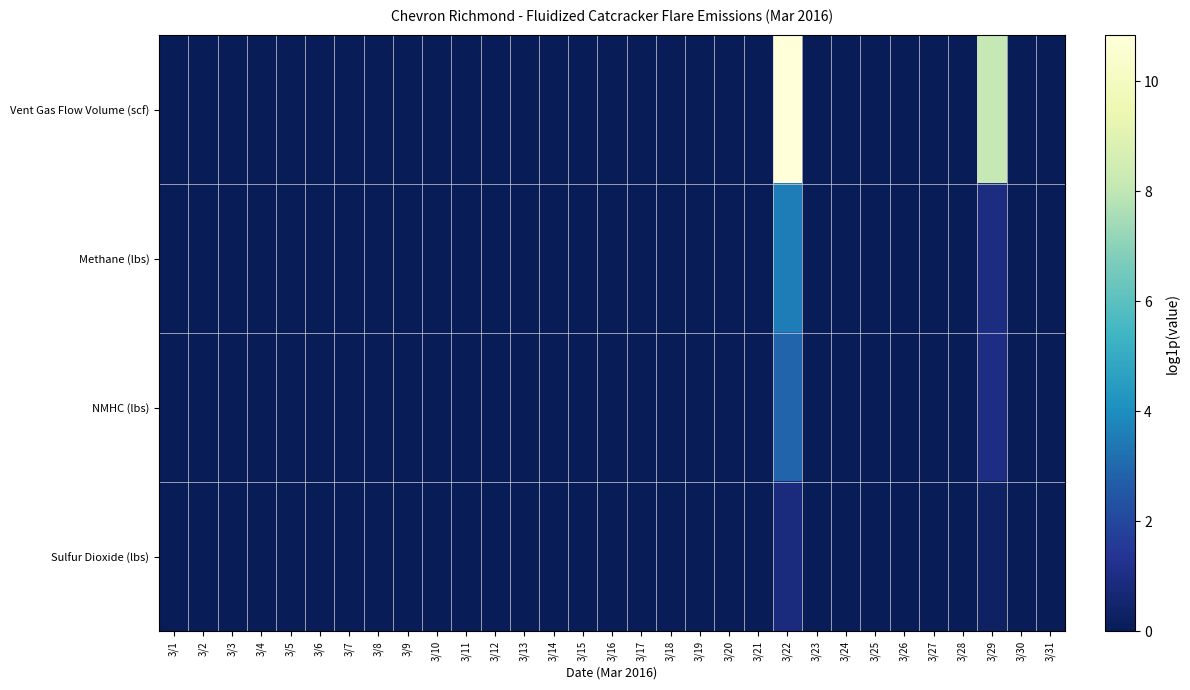

Reading left to right, what are all the values shown in this chart?

Vent Gas Flow Volume (scf): 3/1=0.0	3/2=0.0	3/3=0.0	3/4=0.0	3/5=0.0	3/6=0.0	3/7=0.0	3/8=0.0	3/9=0.0	3/10=0.0	3/11=0.0	3/12=0.0	3/13=0.0	3/14=0.0	3/15=0.0	3/16=0.0	3/17=0.0	3/18=0.0	3/19=0.0	3/20=0.0	3/21=0.0	3/22=10.8	3/23=0.0	3/24=0.0	3/25=0.0	3/26=0.0	3/27=0.0	3/28=0.0	3/29=8.1	3/30=0.0	3/31=0.0
Methane (lbs): 3/1=0.0	3/2=0.0	3/3=0.0	3/4=0.0	3/5=0.0	3/6=0.0	3/7=0.0	3/8=0.0	3/9=0.0	3/10=0.0	3/11=0.0	3/12=0.0	3/13=0.0	3/14=0.0	3/15=0.0	3/16=0.0	3/17=0.0	3/18=0.0	3/19=0.0	3/20=0.0	3/21=0.0	3/22=3.5	3/23=0.0	3/24=0.0	3/25=0.0	3/26=0.0	3/27=0.0	3/28=0.0	3/29=1.0	3/30=0.0	3/31=0.0
NMHC (lbs): 3/1=0.0	3/2=0.0	3/3=0.0	3/4=0.0	3/5=0.0	3/6=0.0	3/7=0.0	3/8=0.0	3/9=0.0	3/10=0.0	3/11=0.0	3/12=0.0	3/13=0.0	3/14=0.0	3/15=0.0	3/16=0.0	3/17=0.0	3/18=0.0	3/19=0.0	3/20=0.0	3/21=0.0	3/22=2.9	3/23=0.0	3/24=0.0	3/25=0.0	3/26=0.0	3/27=0.0	3/28=0.0	3/29=1.0	3/30=0.0	3/31=0.0
Sulfur Dioxide (lbs): 3/1=0.0	3/2=0.0	3/3=0.0	3/4=0.0	3/5=0.0	3/6=0.0	3/7=0.0	3/8=0.0	3/9=0.0	3/10=0.0	3/11=0.0	3/12=0.0	3/13=0.0	3/14=0.0	3/15=0.0	3/16=0.0	3/17=0.0	3/18=0.0	3/19=0.0	3/20=0.0	3/21=0.0	3/22=0.9	3/23=0.0	3/24=0.0	3/25=0.0	3/26=0.0	3/27=0.0	3/28=0.0	3/29=0.3	3/30=0.0	3/31=0.0